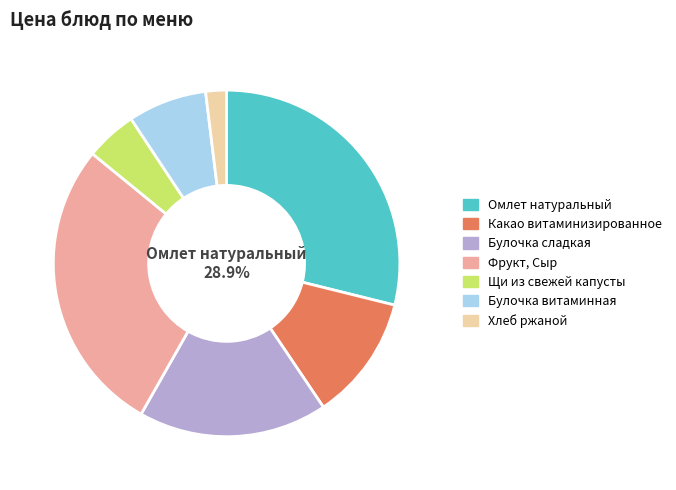

What percentage is NOT represented by Омлет натуральный?

71.1%